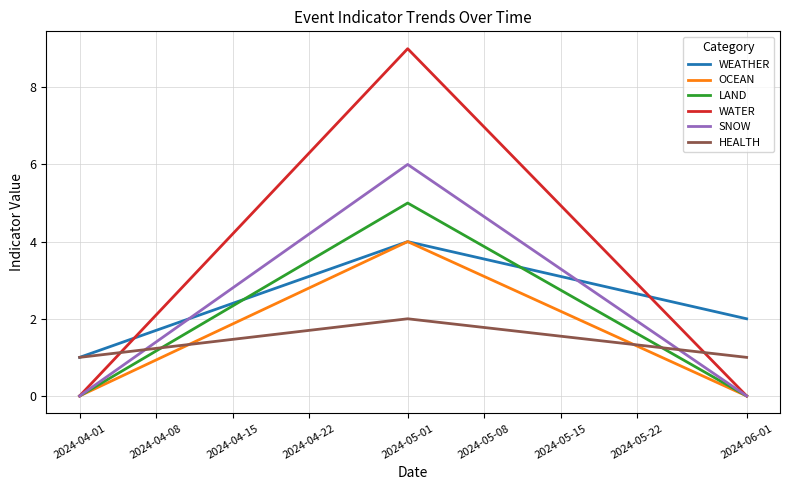

The value of WATER at 2024-04-01 is 0. True or false?

True